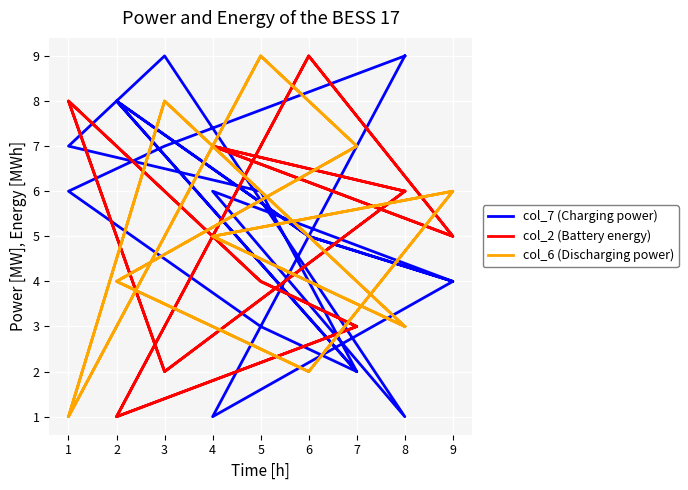

The col_2 (Battery energy) series shows 5 at 7. True or false?

False